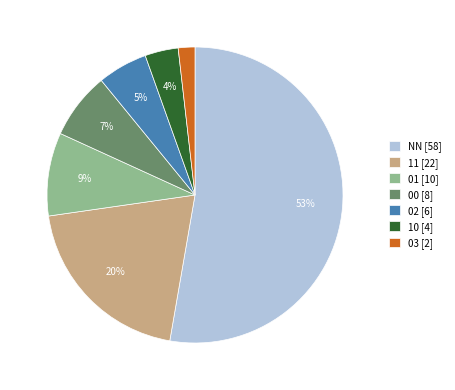

Which slice represents more than half of the pie?

NN